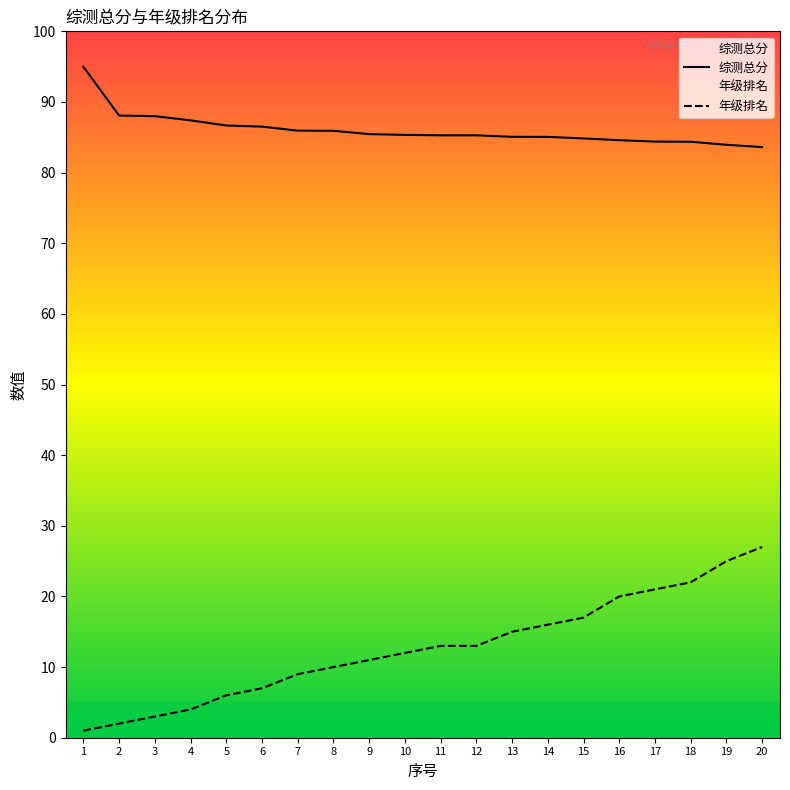

Which has a higher value, 5 or 20?

5